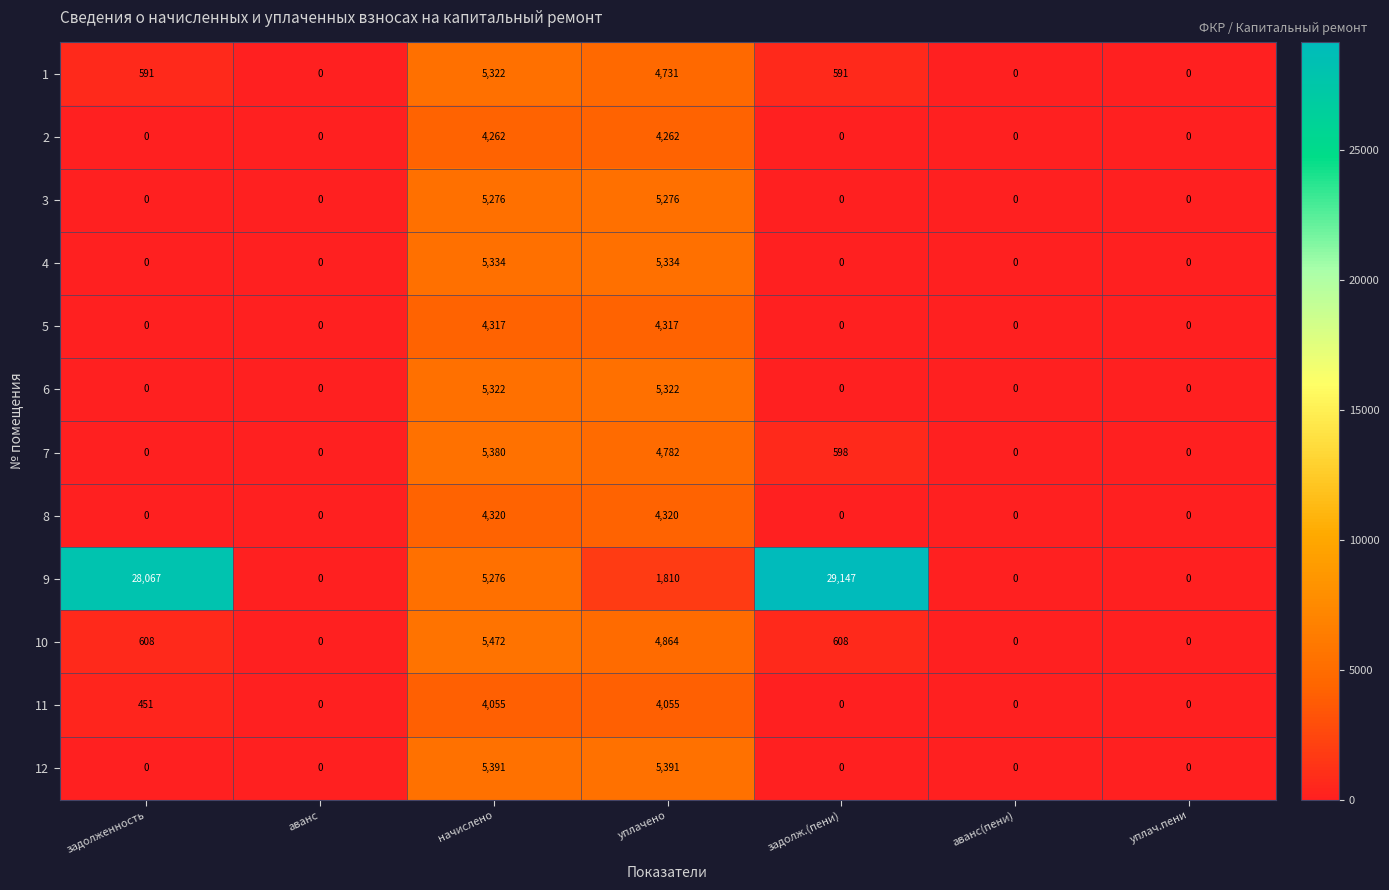

The 1 series shows 0 at аванс(пени). True or false?

True